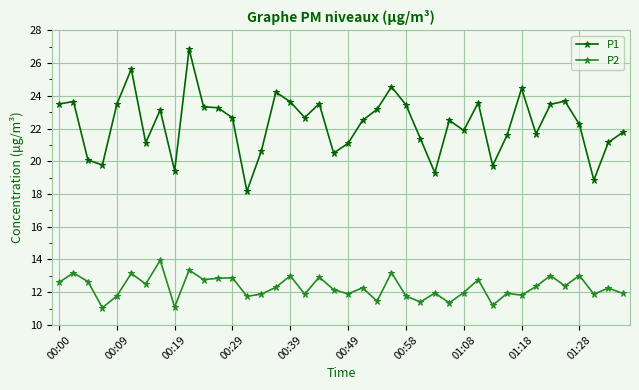

How many data points does each series have?

40